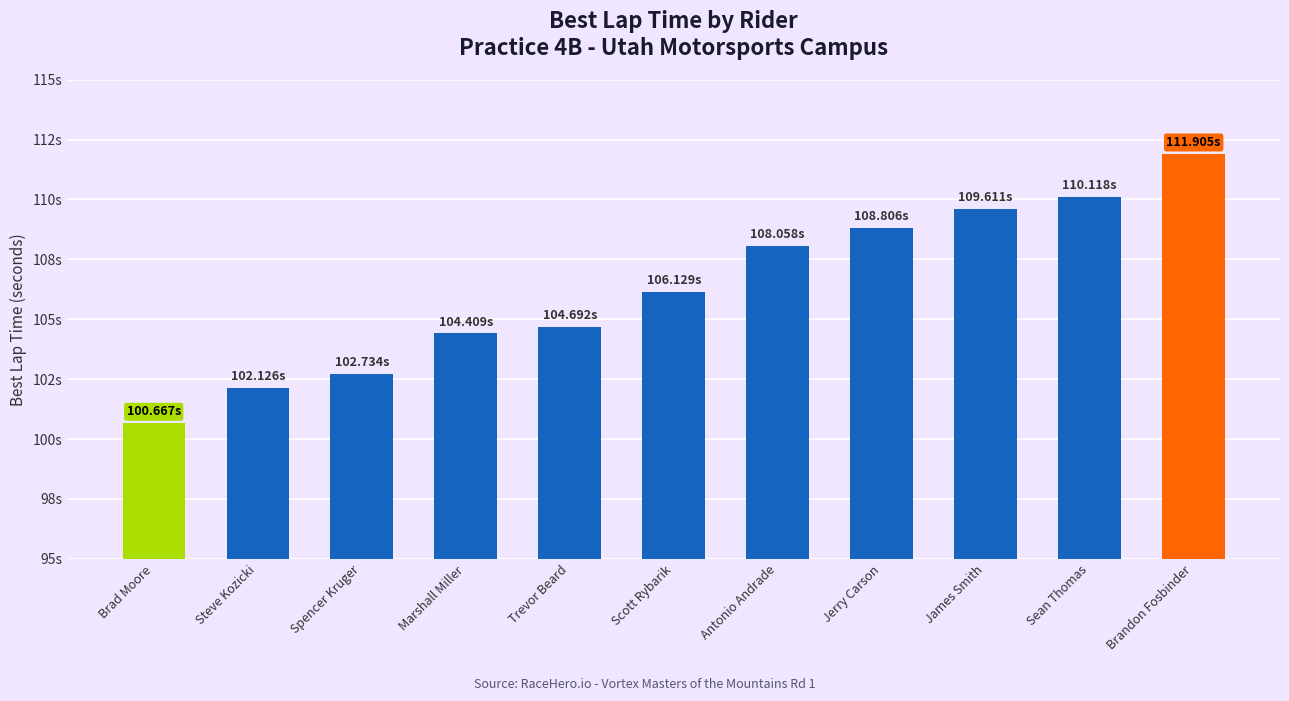

Rank the categories by value from lowest to highest.

Brad Moore, Steve Kozicki, Spencer Kruger, Marshall Miller, Trevor Beard, Scott Rybarik, Antonio Andrade, Jerry Carson, James Smith, Sean Thomas, Brandon Fosbinder